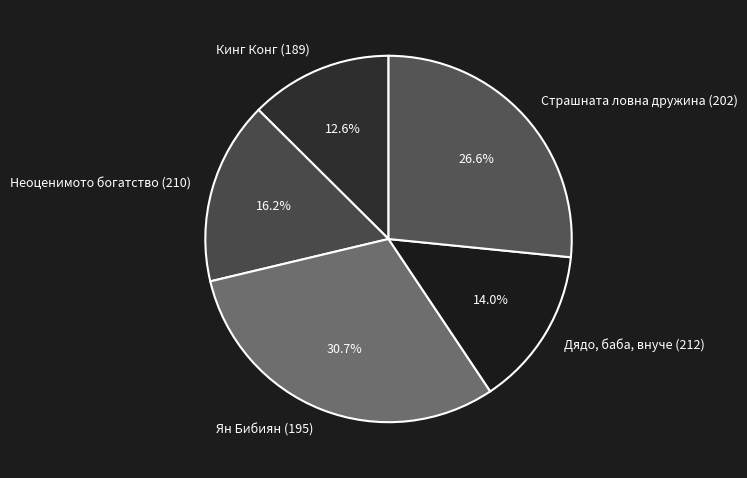

Which category has the biggest portion of the pie?

Ян Бибиян (195)